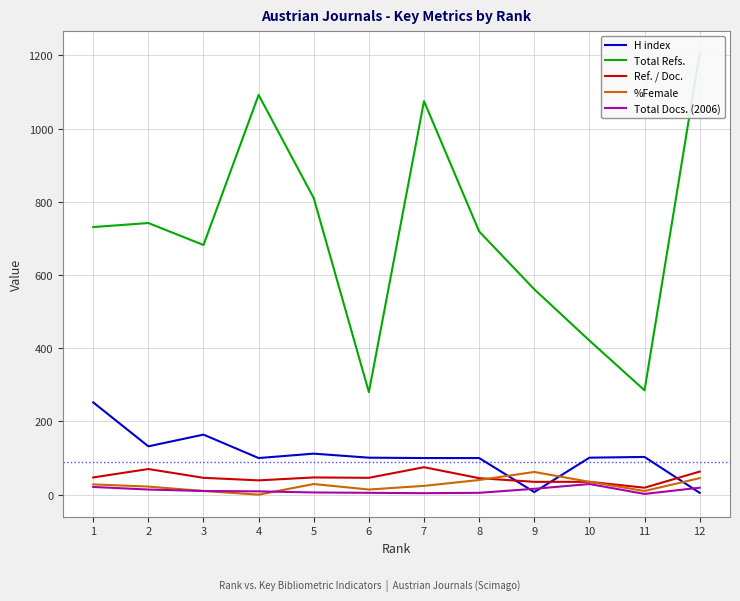

How many values in %Female are above zero?

11